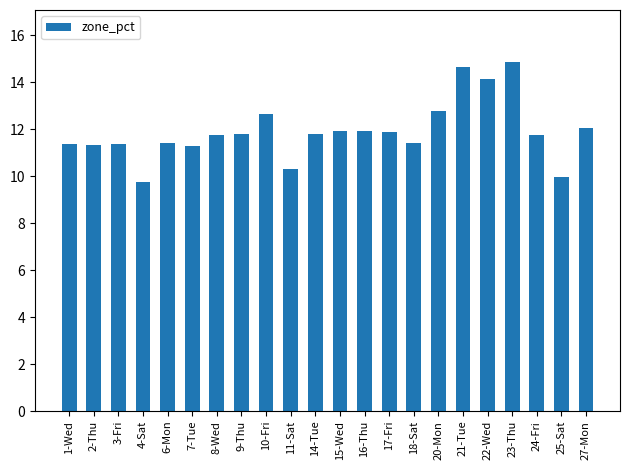

True or false: the data shows 18.8 at 18-Sat.

False